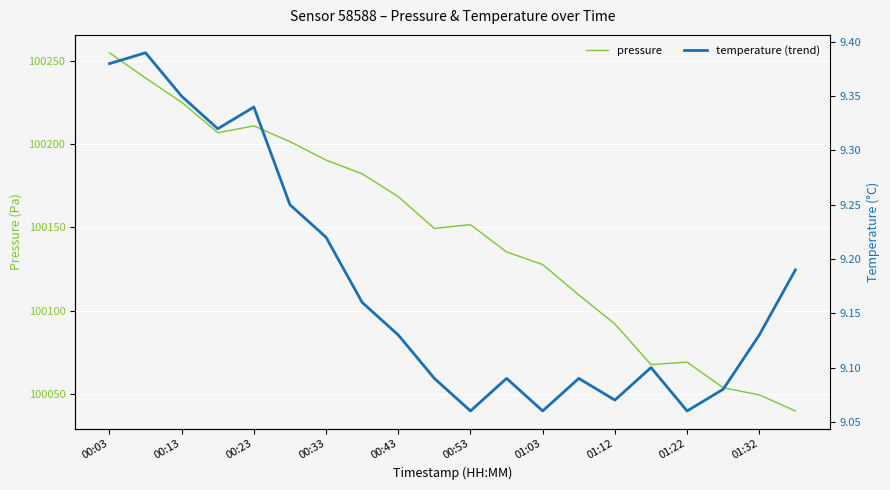

The value of pressure at 19 is 100039.7. True or false?

True